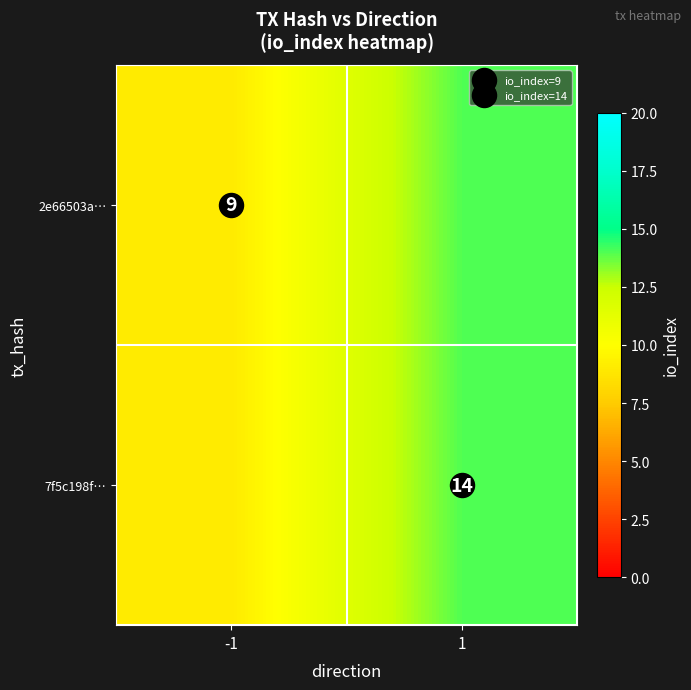

Rank the categories by 7f5c198f… value from highest to lowest.

1, -1